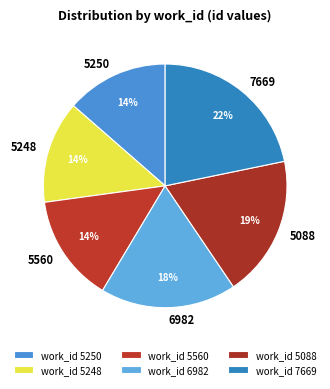

Do 5560 and 5250 together represent more than half of the pie?

No